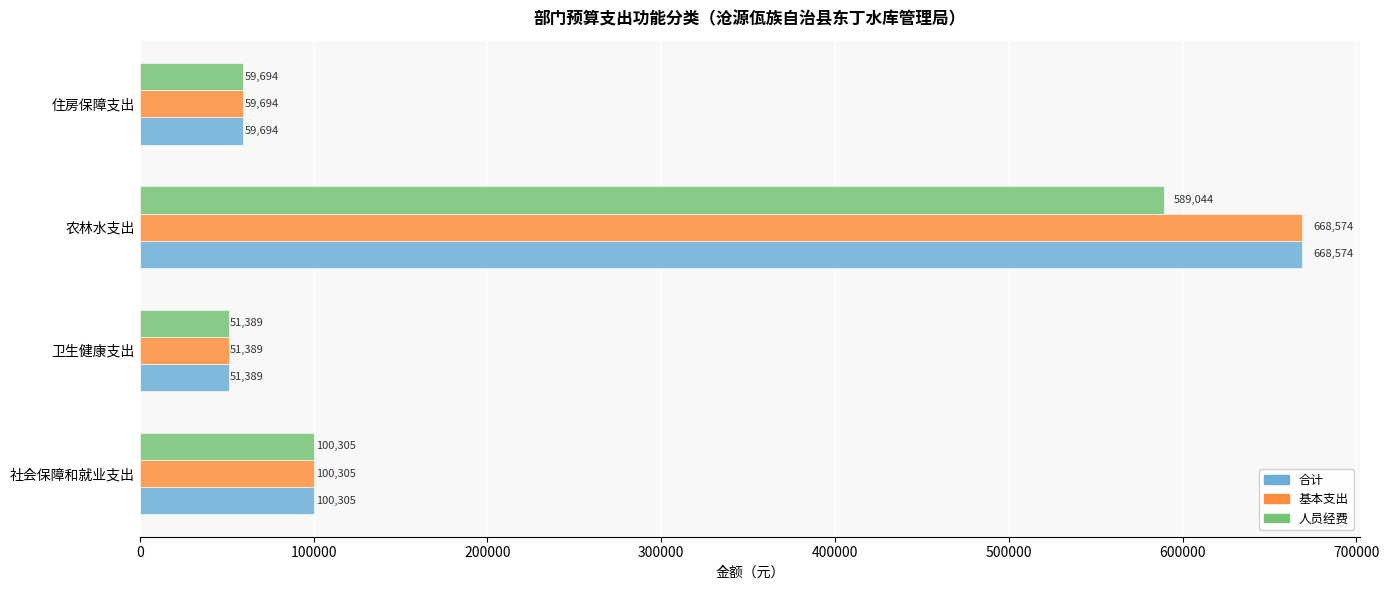

At which label is 人员经费 closest to 320216?

社会保障和就业支出